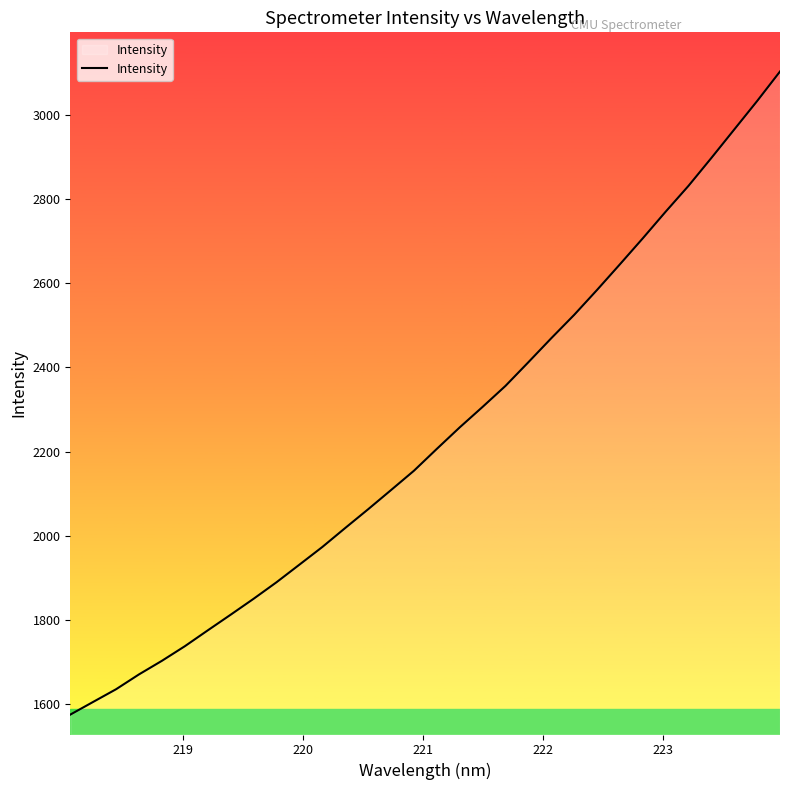

What is the maximum value shown in the chart?

3103.1